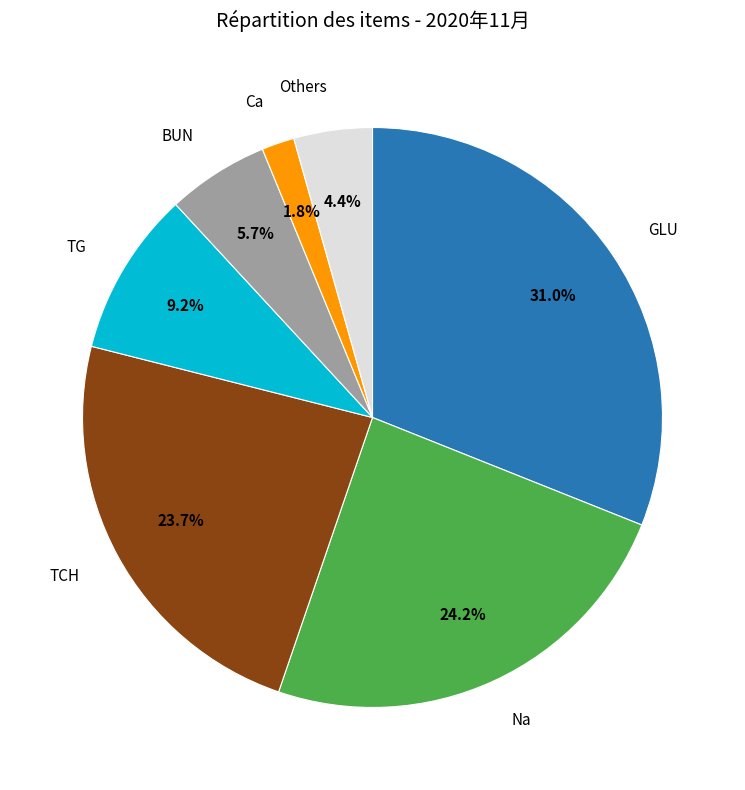

How many slices are in this pie chart?

7